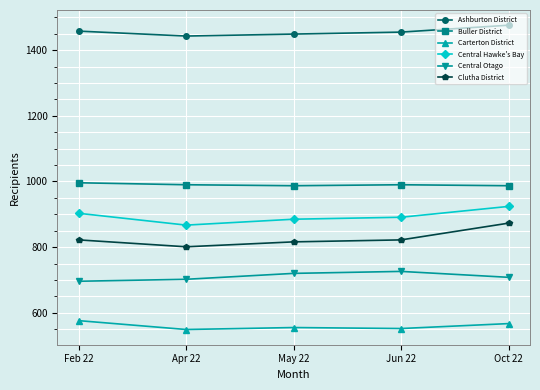

True or false: Ashburton District and Central Hawke's Bay cross at least once.

False